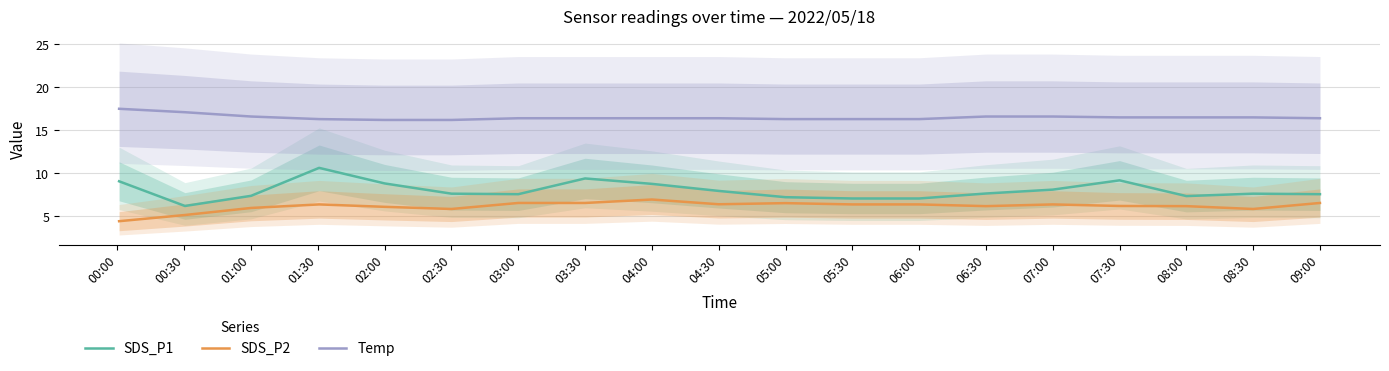

True or false: SDS_P2 has a value of 10.5 at 04:00.

False